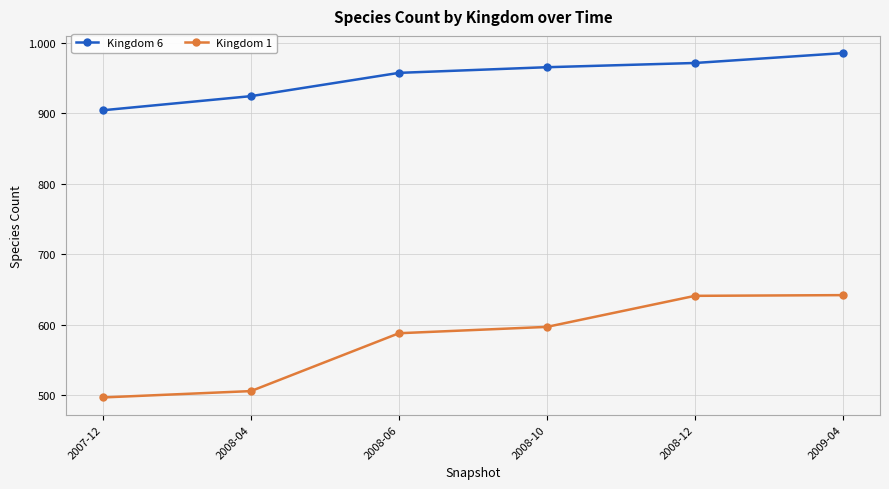

The Kingdom 6 series shows 529 at 2007-12. True or false?

False